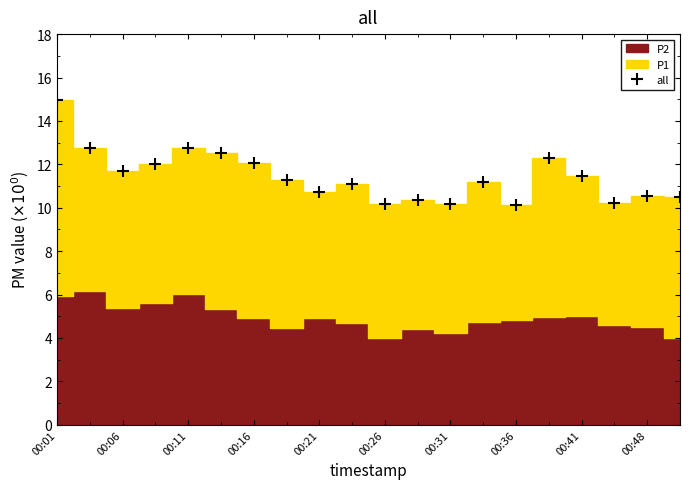

What is the difference between the second highest and second lowest values?

2.6